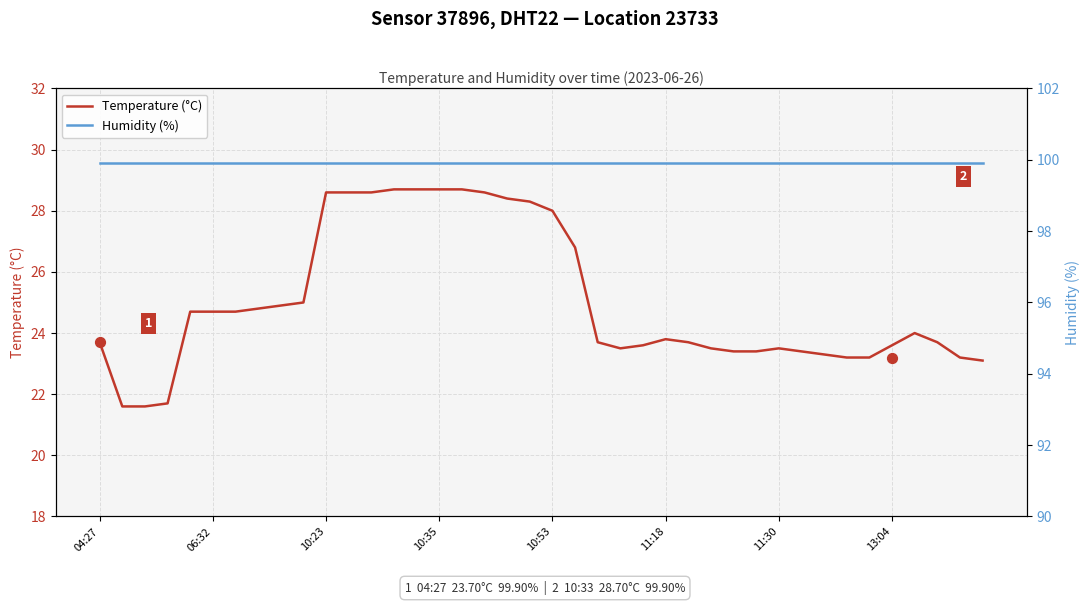

Which series reaches the maximum Y coordinate?

Humidity (%)